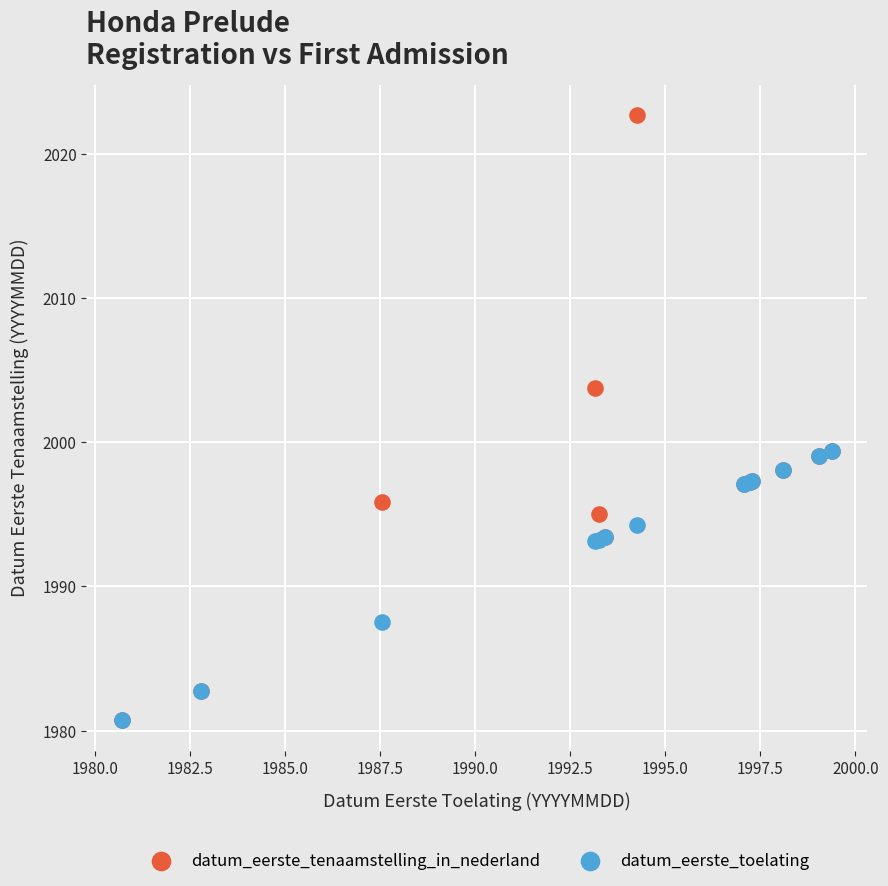

What are all the series names shown in the legend?

datum_eerste_tenaamstelling_in_nederland, datum_eerste_toelating